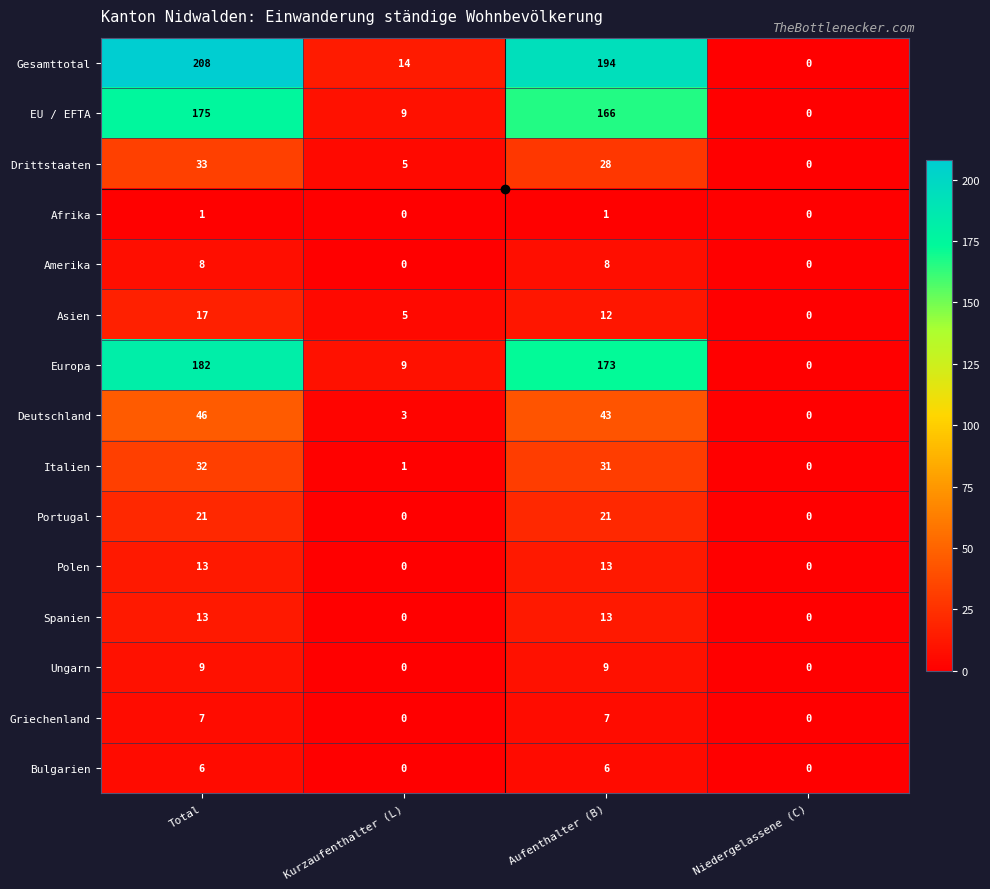

What is the difference between the Asien values at Kurzaufenthalter (L) and Niedergelassene (C)?

5